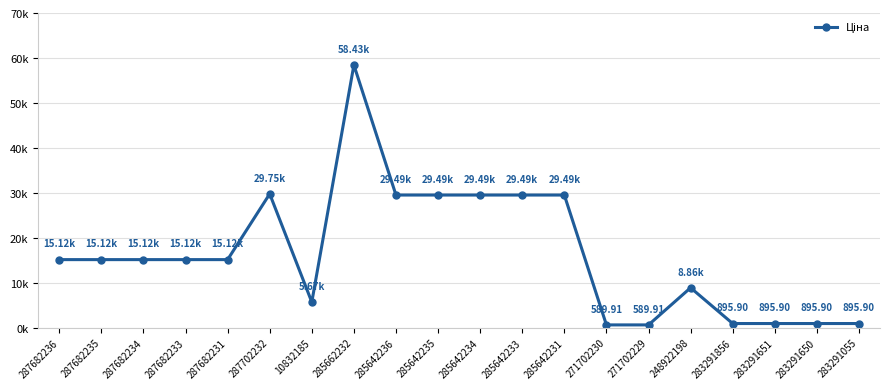

What is the greatest value displayed?

58426.5